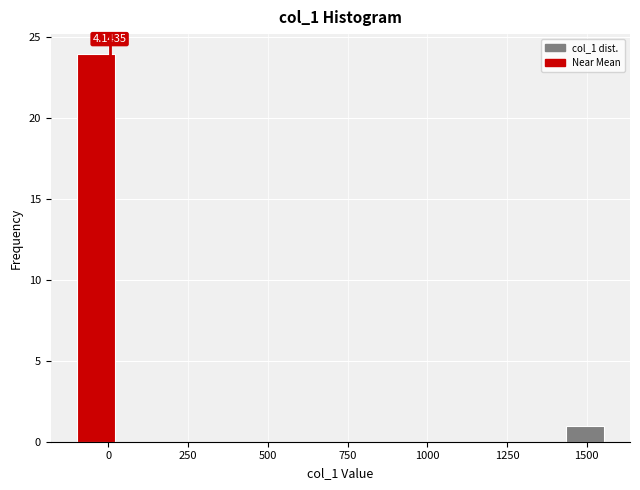

Around what value on the x-axis is the tallest bar? Give the approximate position of its centre, as read against the axis.

-50